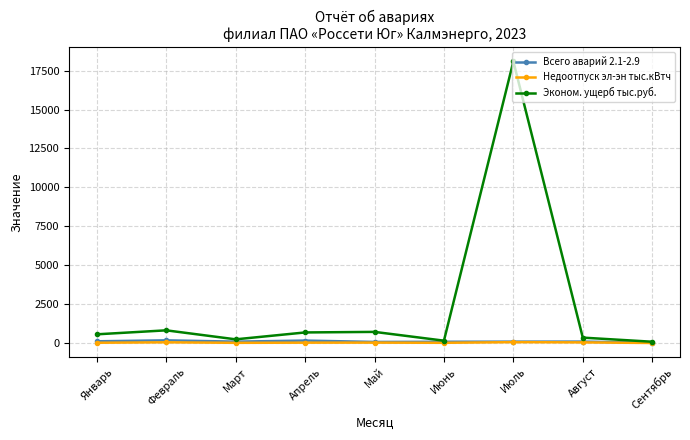

True or false: Всего аварий 2.1-2.9 and Недоотпуск эл-эн тыс.кВтч cross at least once.

False